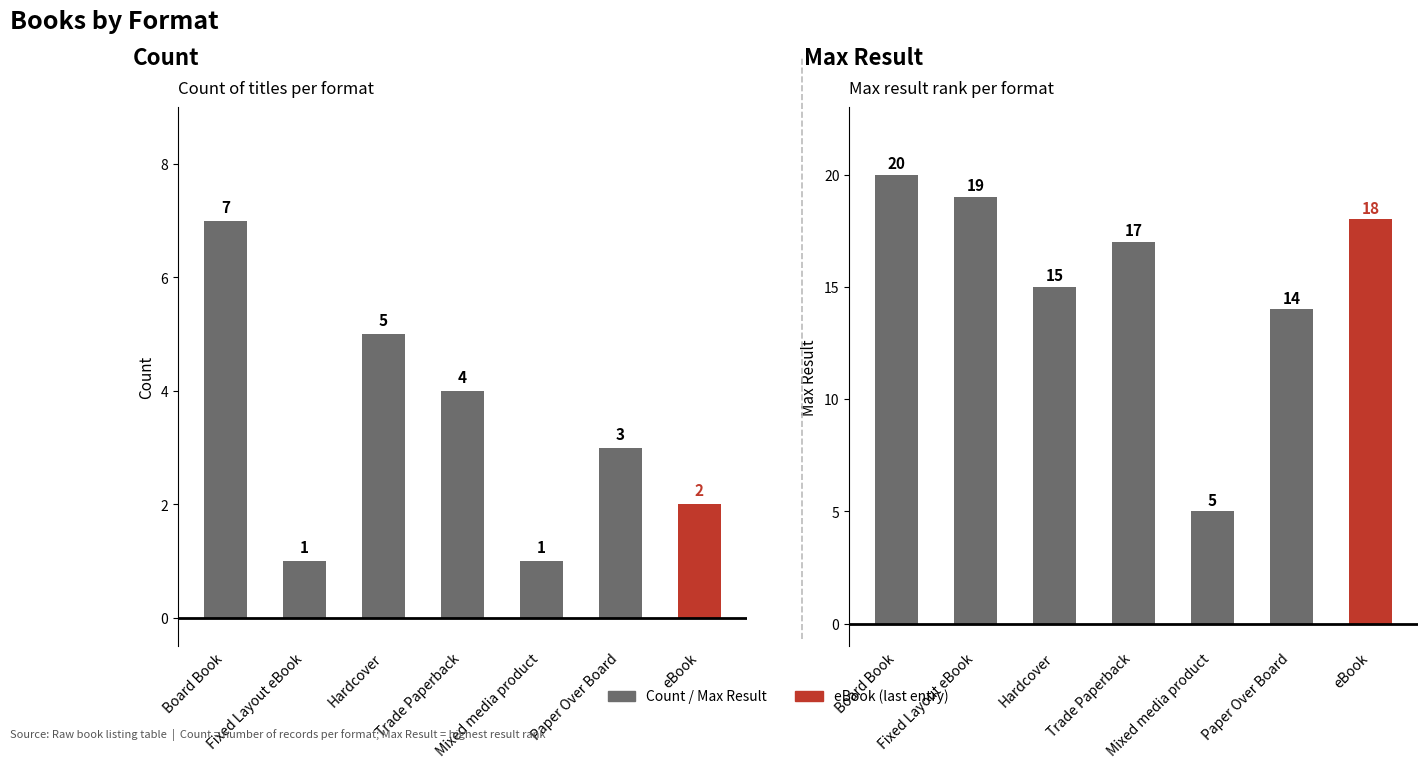

What is the label of the 7th bar from the left?

eBook